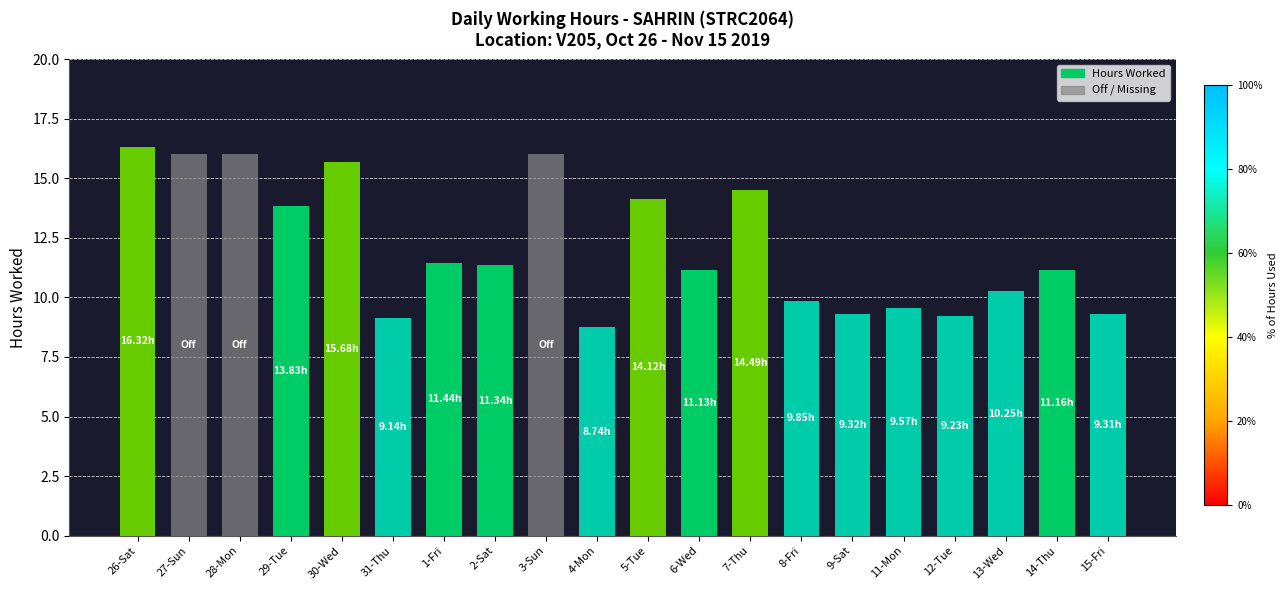

What is the sum of all Hours Worked values?

194.9